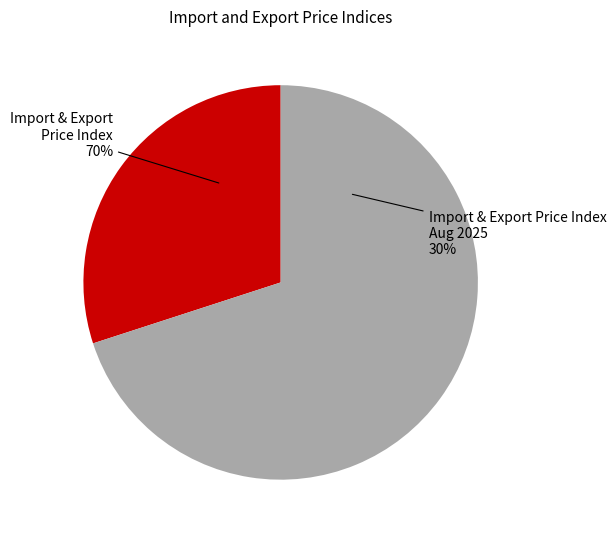

Between Export Price Index, Aug 2025 and Export Price Index, which is larger?

Export Price Index